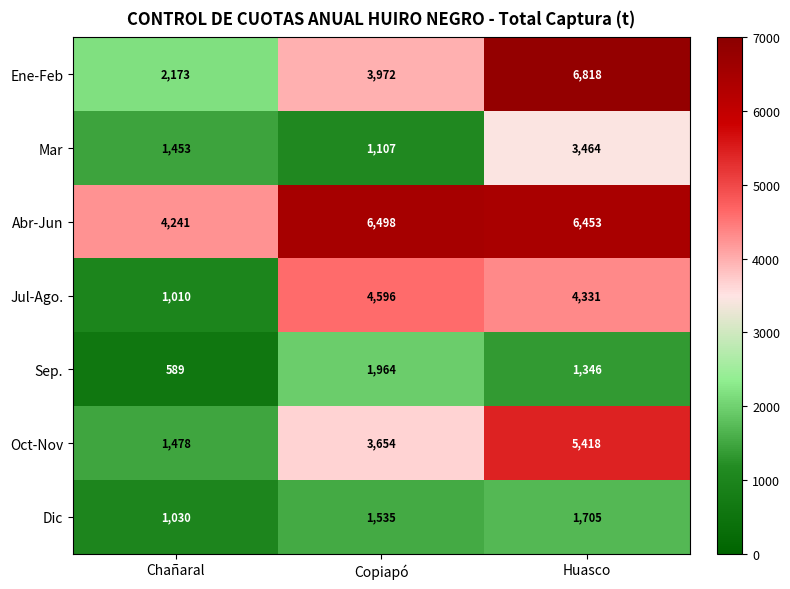

The value of Sep. at Copiapó is 777. True or false?

False